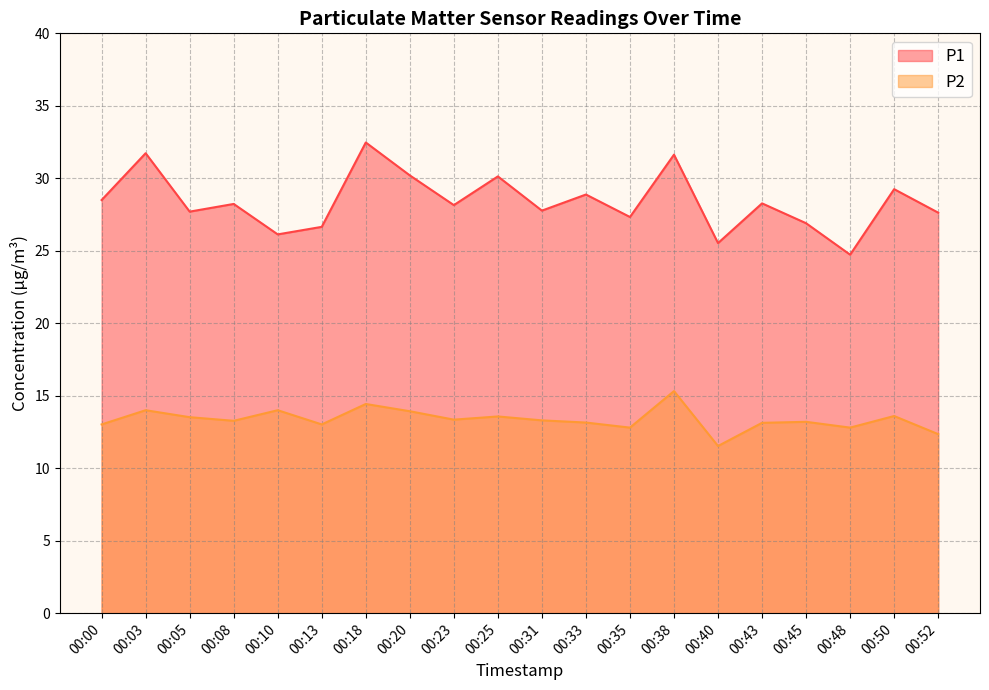

What is the lowest value of the P2 series?

11.5